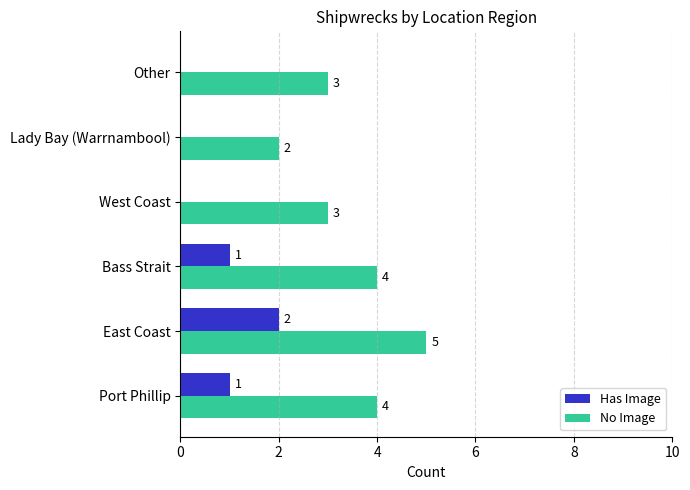

Which series has the largest total across all categories?

No Image